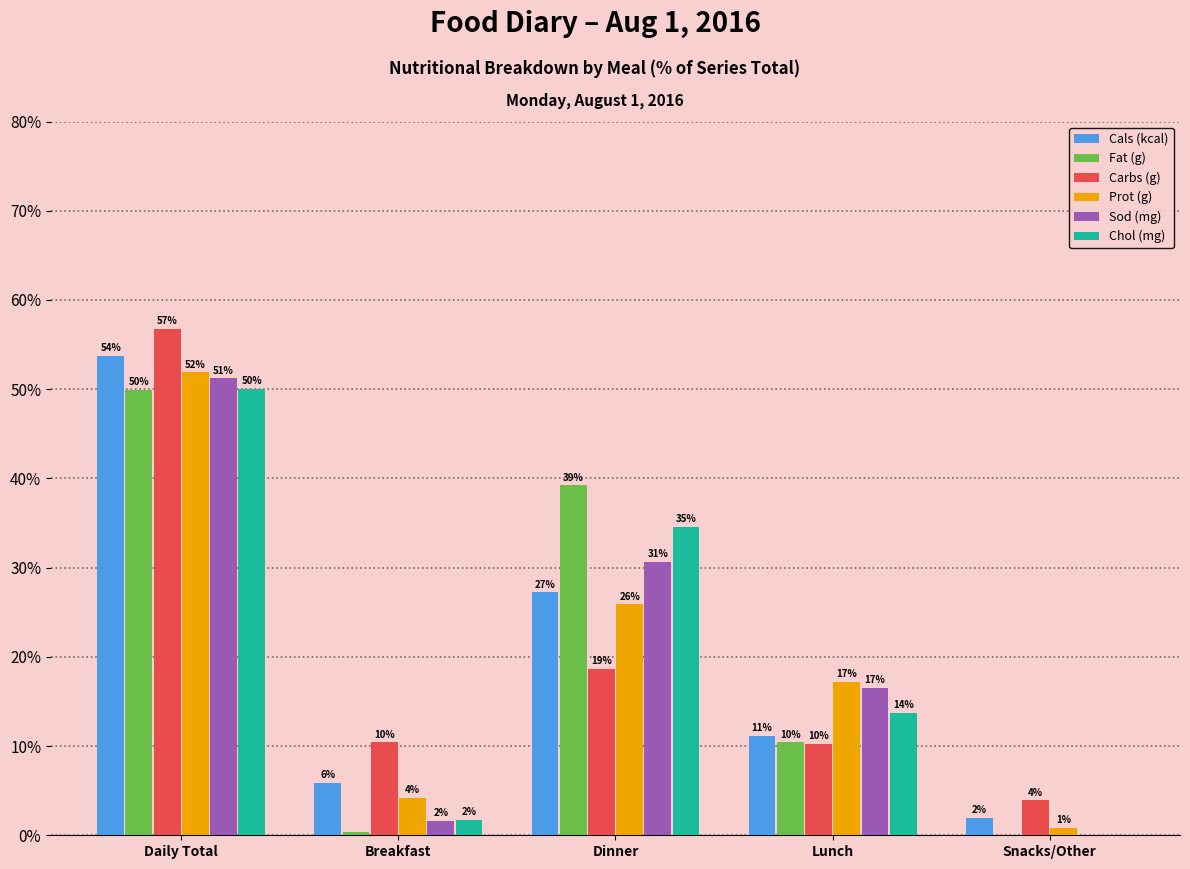

Reading left to right, extract all data points from this chart.

Cals (kcal): 53.7	5.9	27.2	11.2	2.0
Fat (g): 50.0	0.3	39.2	10.4	0.1
Carbs (g): 56.7	10.4	18.7	10.3	3.9
Prot (g): 51.9	4.2	25.9	17.2	0.8
Sod (mg): 51.2	1.6	30.6	16.6	0.0
Chol (mg): 50.0	1.7	34.6	13.7	0.0